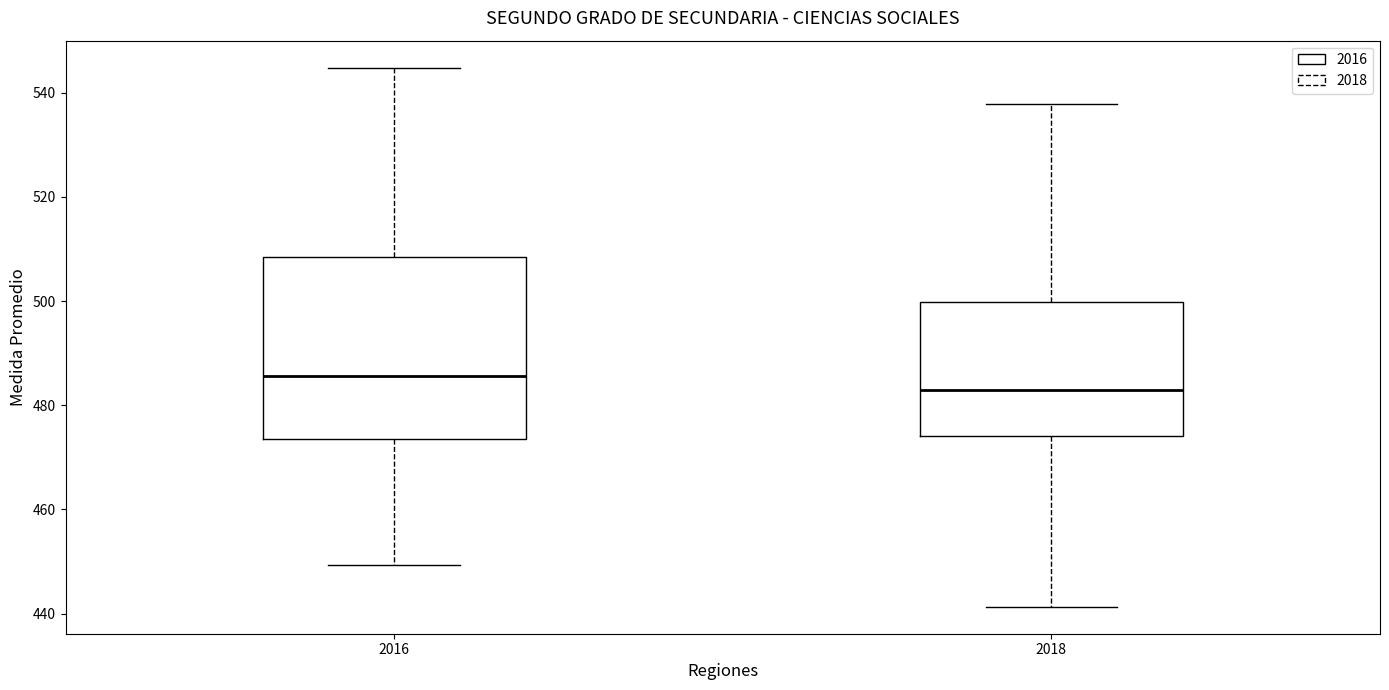

Where does the upper whisker of the box at x = 2018 end on the y-axis? The values are not printed on the chart, so give them approximately, as read against the axis.

538